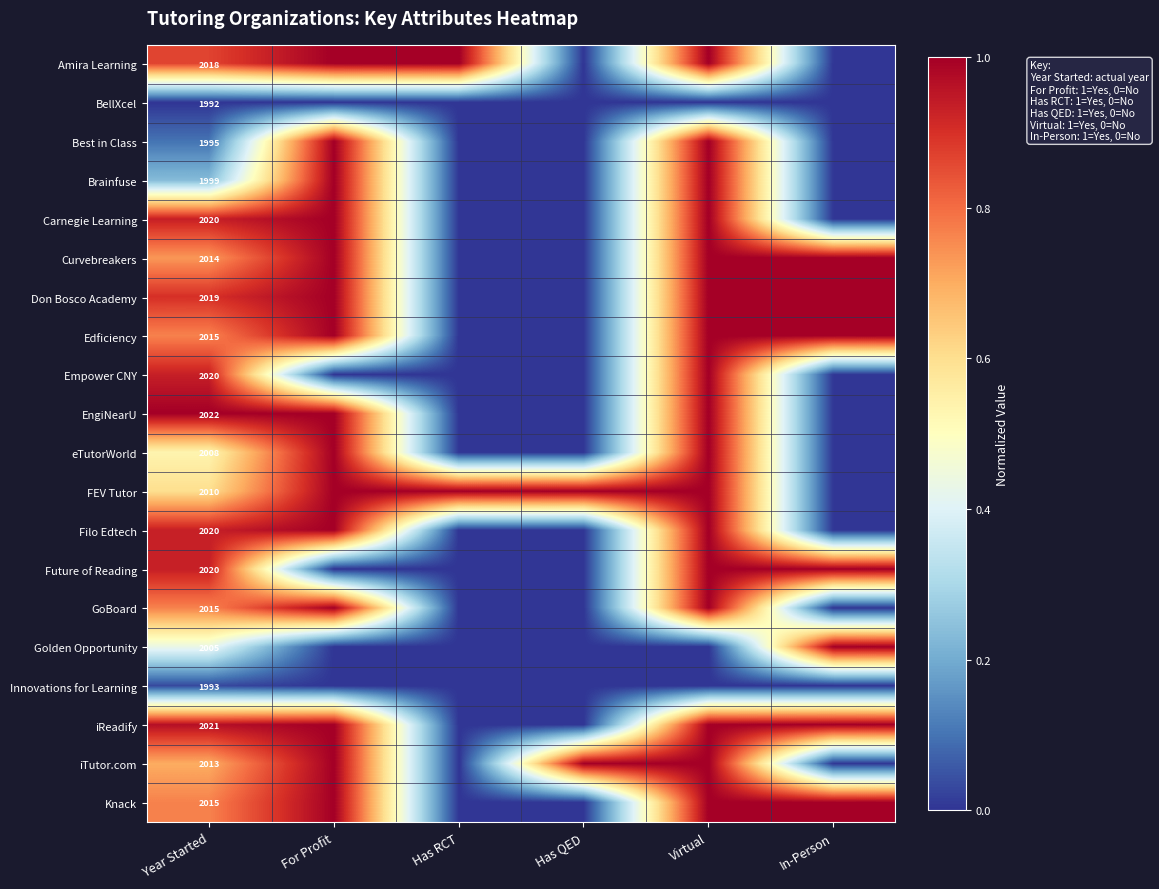

What is the spread (max minus min) of values at Year Started?

30